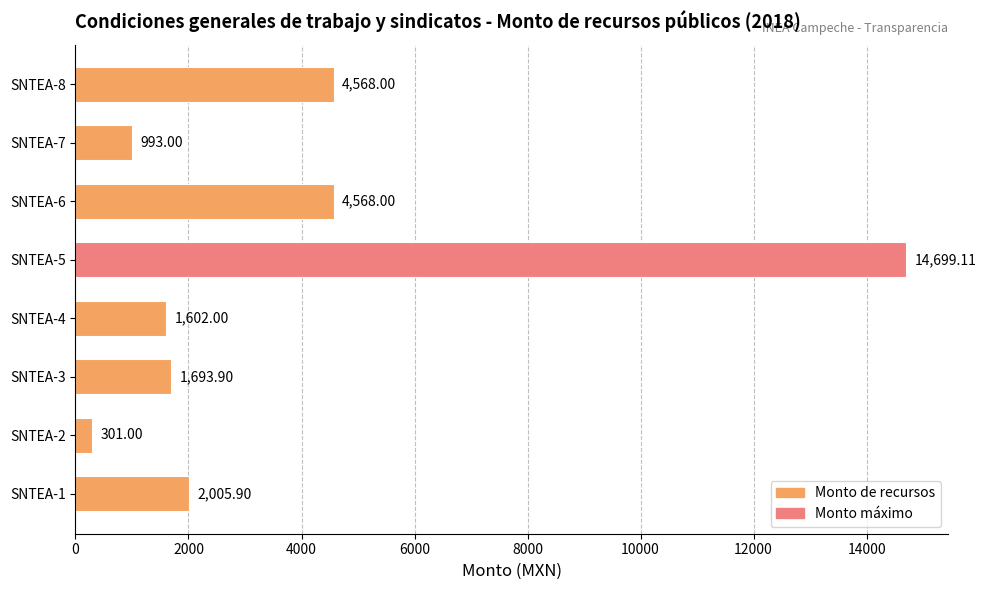

What is the difference between the values at SNTEA-7 and SNTEA-8?

3575.0